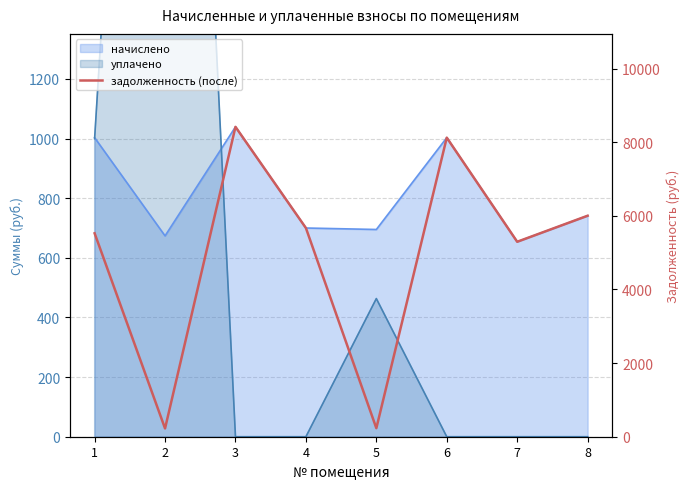

List the labels in order of value, smallest first.

2, 5, 7, 1, 4, 8, 6, 3